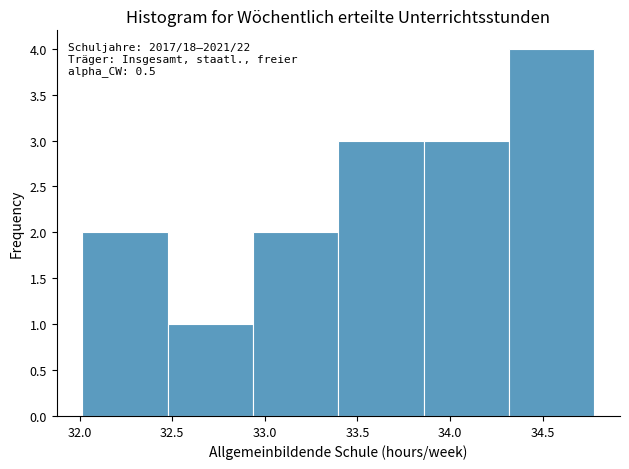

Which range on the x-axis has the tallest bar?

34.30 to 34.80